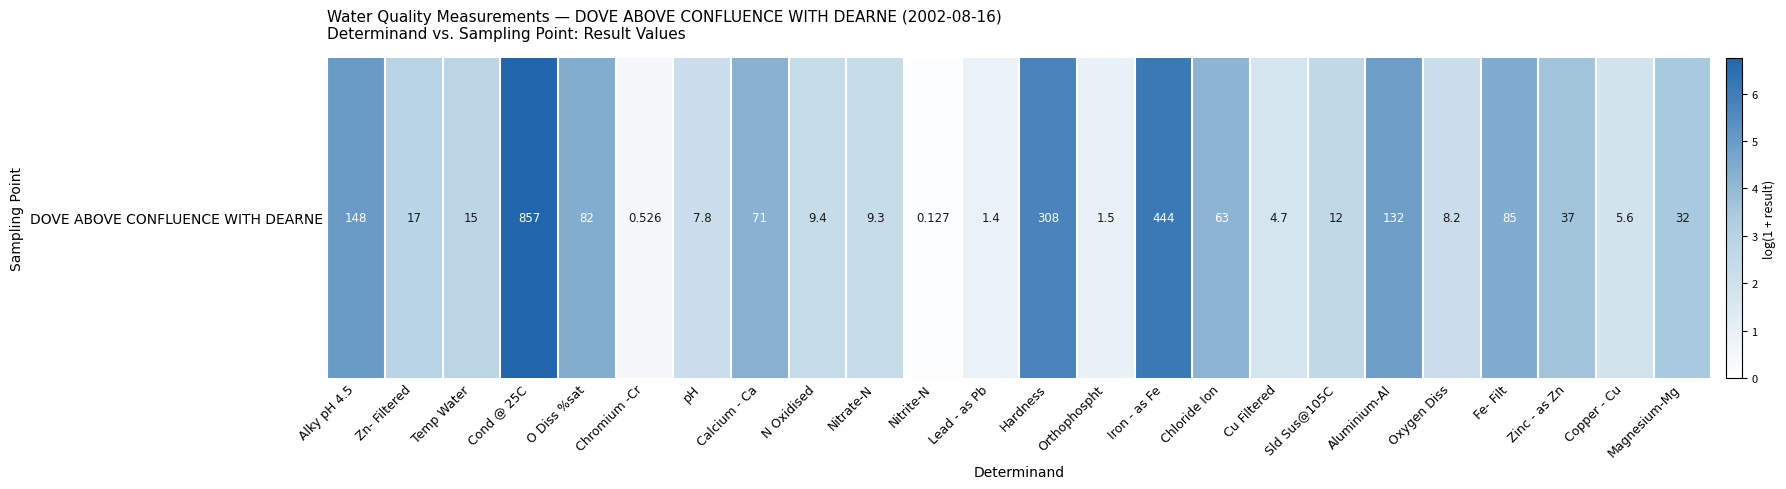

What is the average value?

3.2